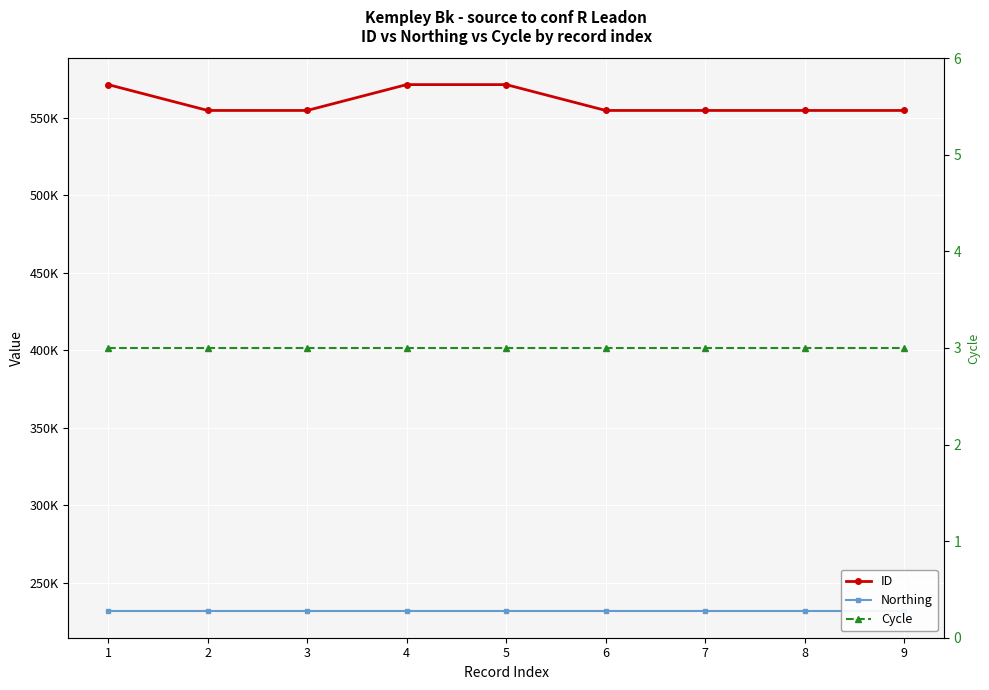

Rank the series by their average value, from lowest to highest.

Cycle, Northing, ID